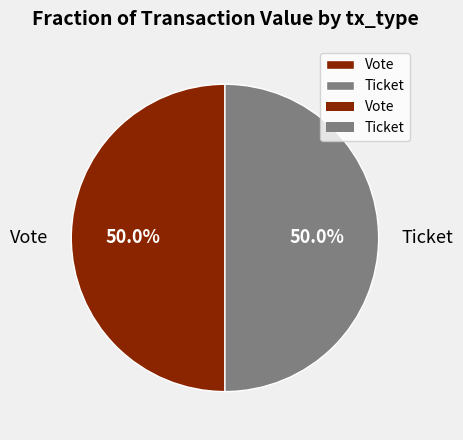

What portion of the pie excludes Vote?

50.0%